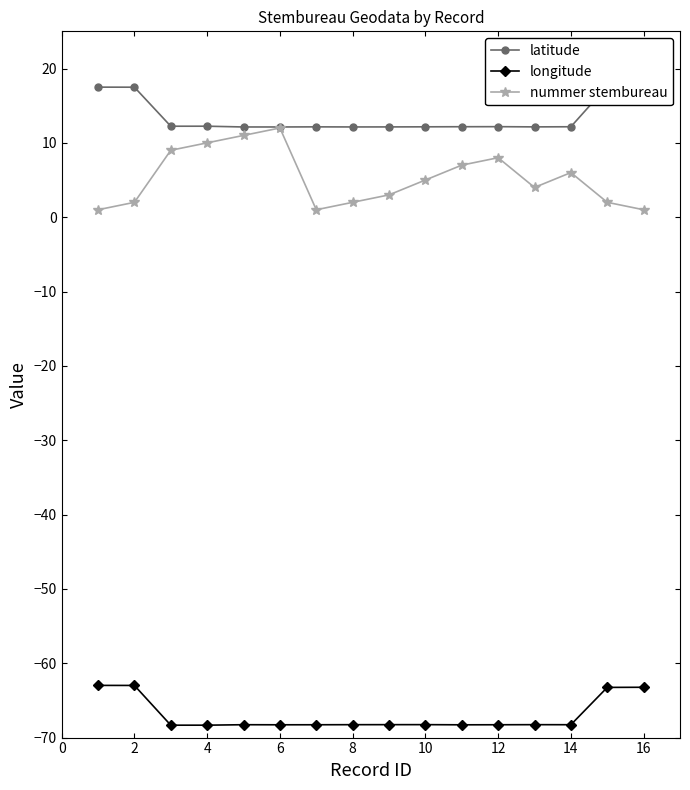

True or false: latitude and longitude cross at least once.

False